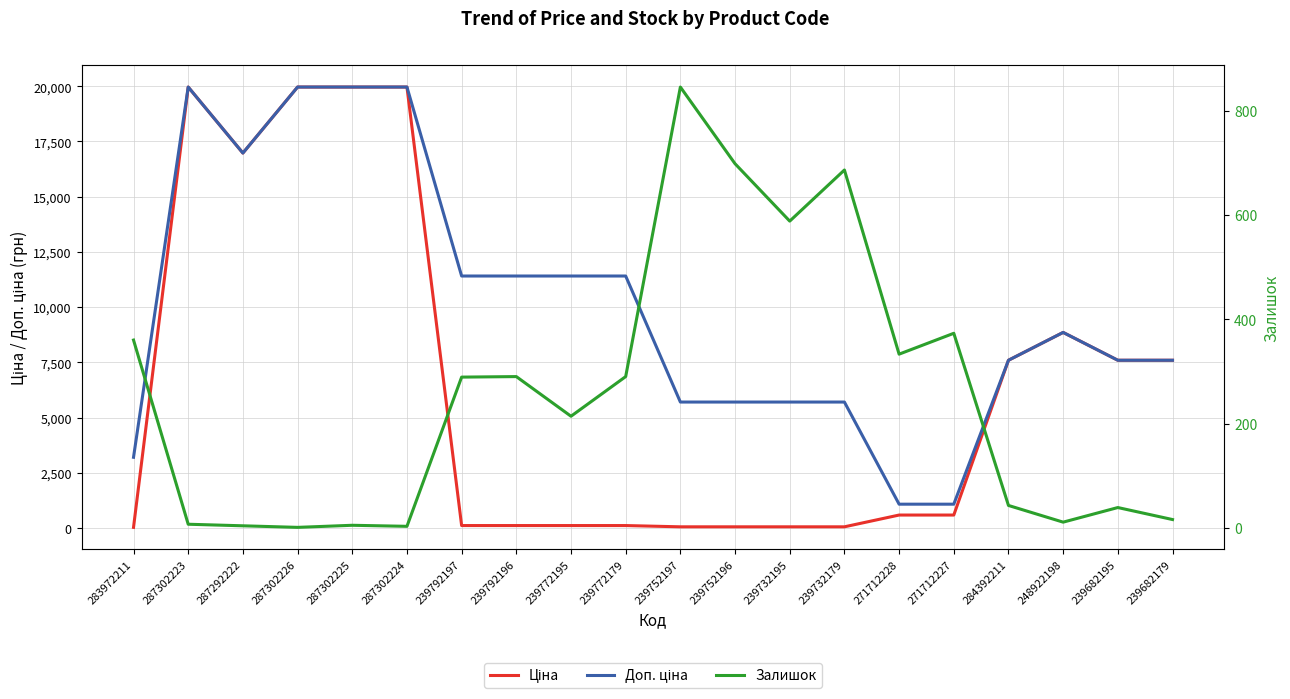

List the series in order of their peak value, highest first.

Ціна, Доп. ціна, Залишок